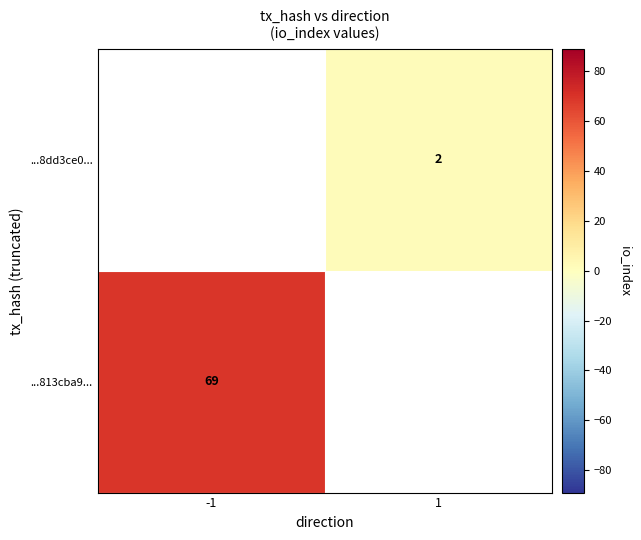

Is it true that ...813cba9... equals 28 at -1?

False